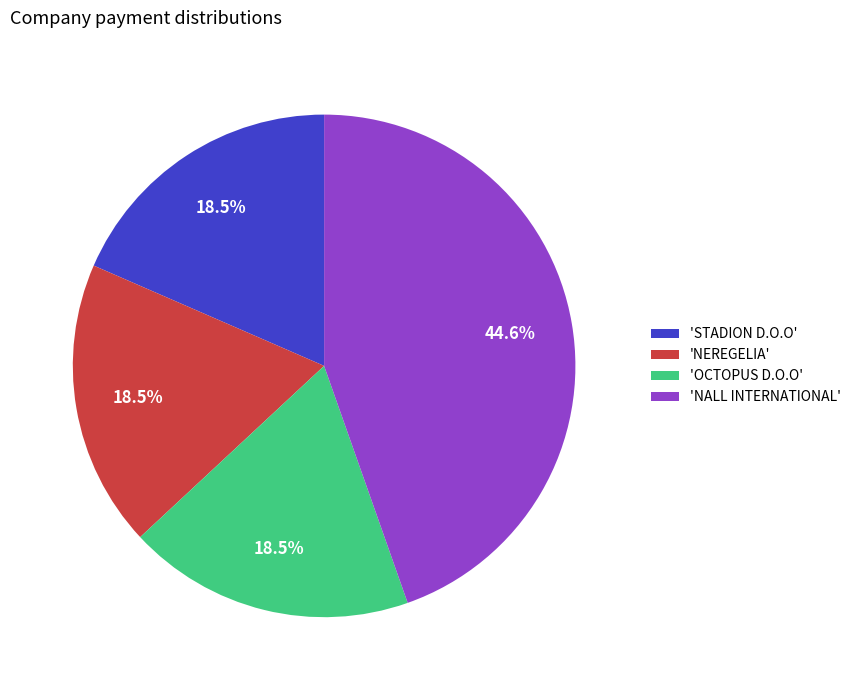

Which category has the biggest portion of the pie?

'NALL INTERNATIONAL'